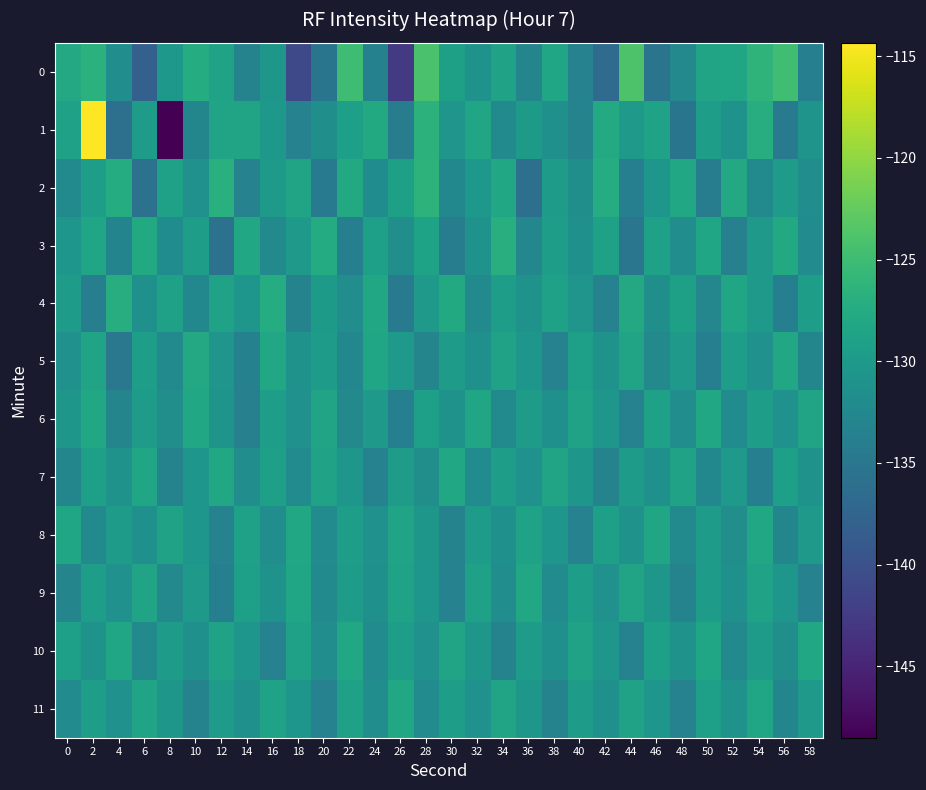

How many distinct data groups are displayed?

12